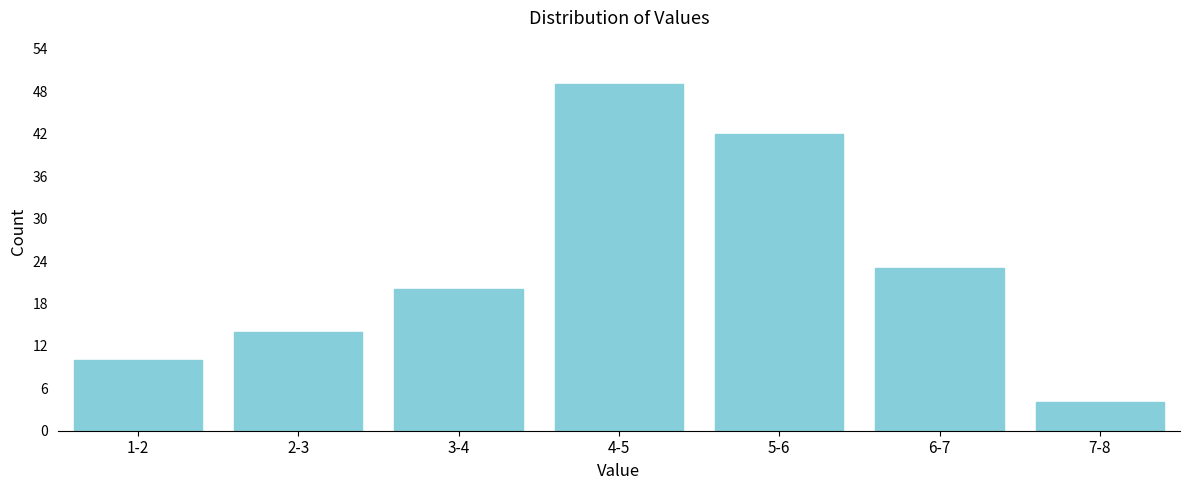

Reading right to left, transcribe all the data shown in this chart.

4	23	42	49	20	14	10